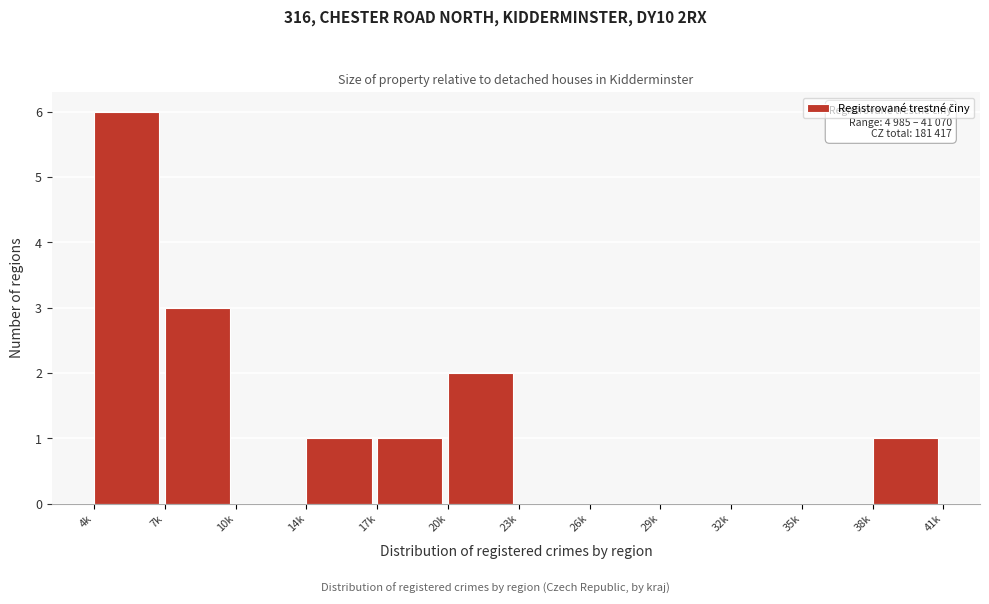

Reading left to right, transcribe all the data shown in this chart.

4k=6	7k=3	10k=0	14k=1	17k=1	20k=2	23k=0	26k=0	29k=0	32k=0	35k=0	38k=1